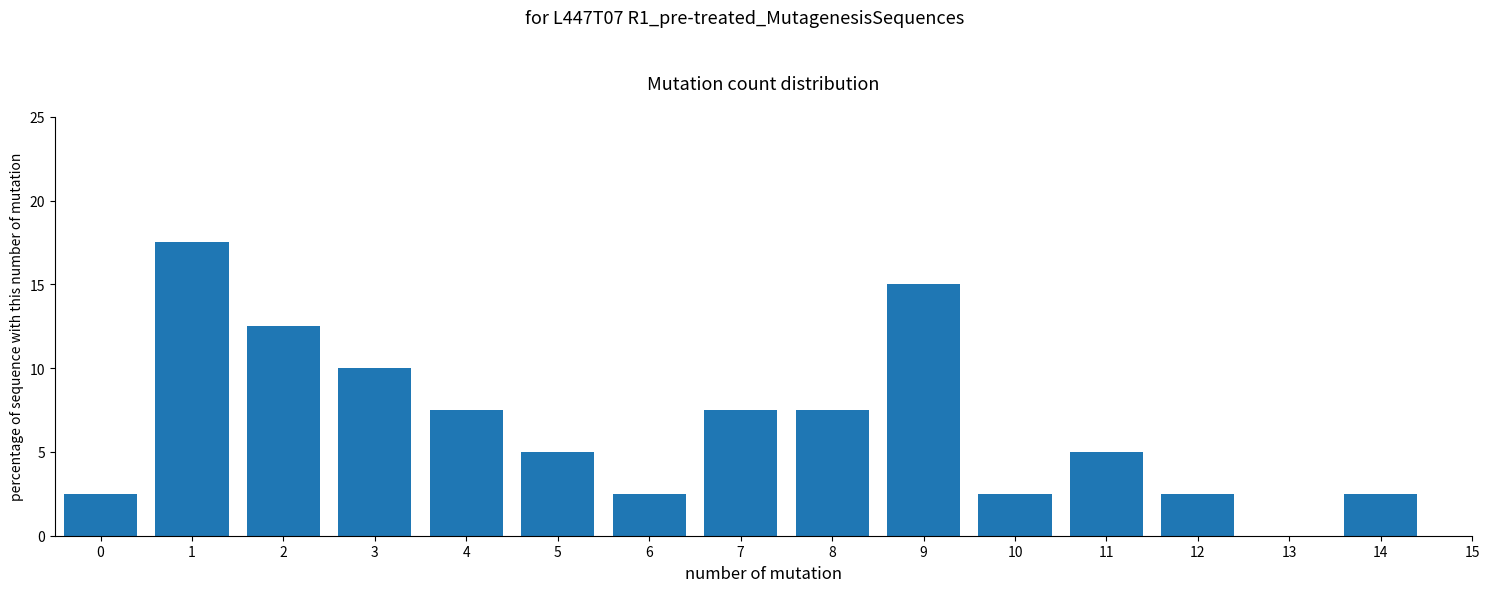

Reading left to right, what are all the values shown in this chart?

0=2.5	1=17.5	2=12.5	3=10.0	4=7.5	5=5.0	6=2.5	7=7.5	8=7.5	9=15.0	10=2.5	11=5.0	12=2.5	13=0.0	14=2.5